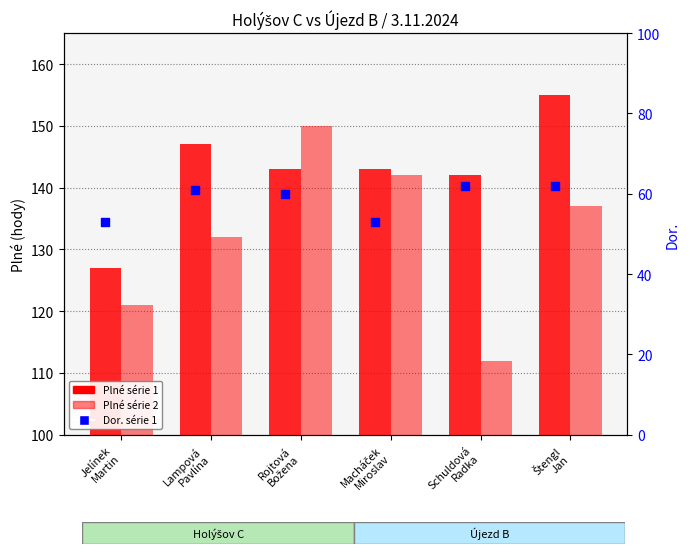

Which series contains the highest Y value?

Plné série 1 (Holýšov C)